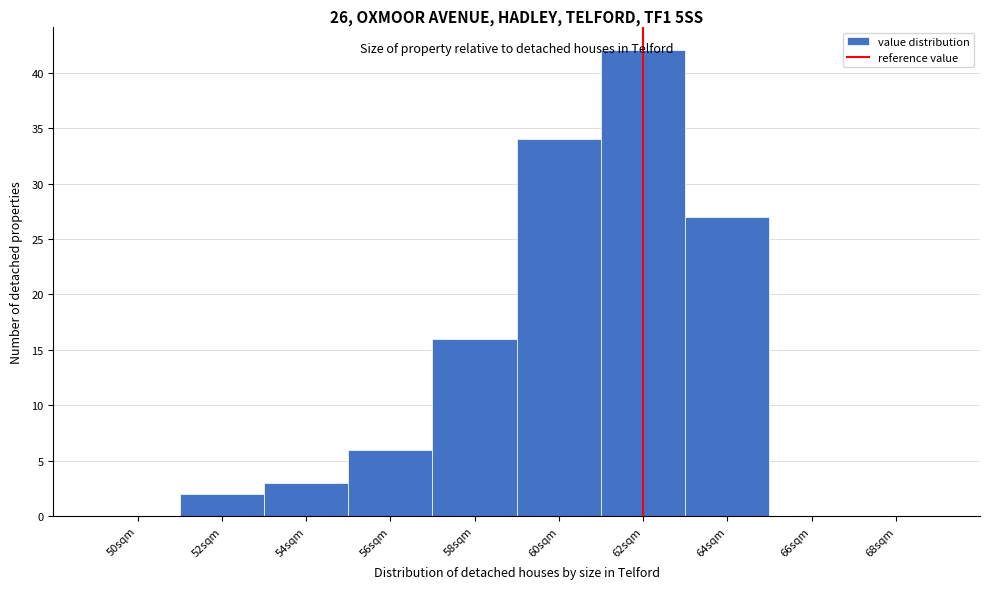

Is it true that the value at 58sqm is 6?

False